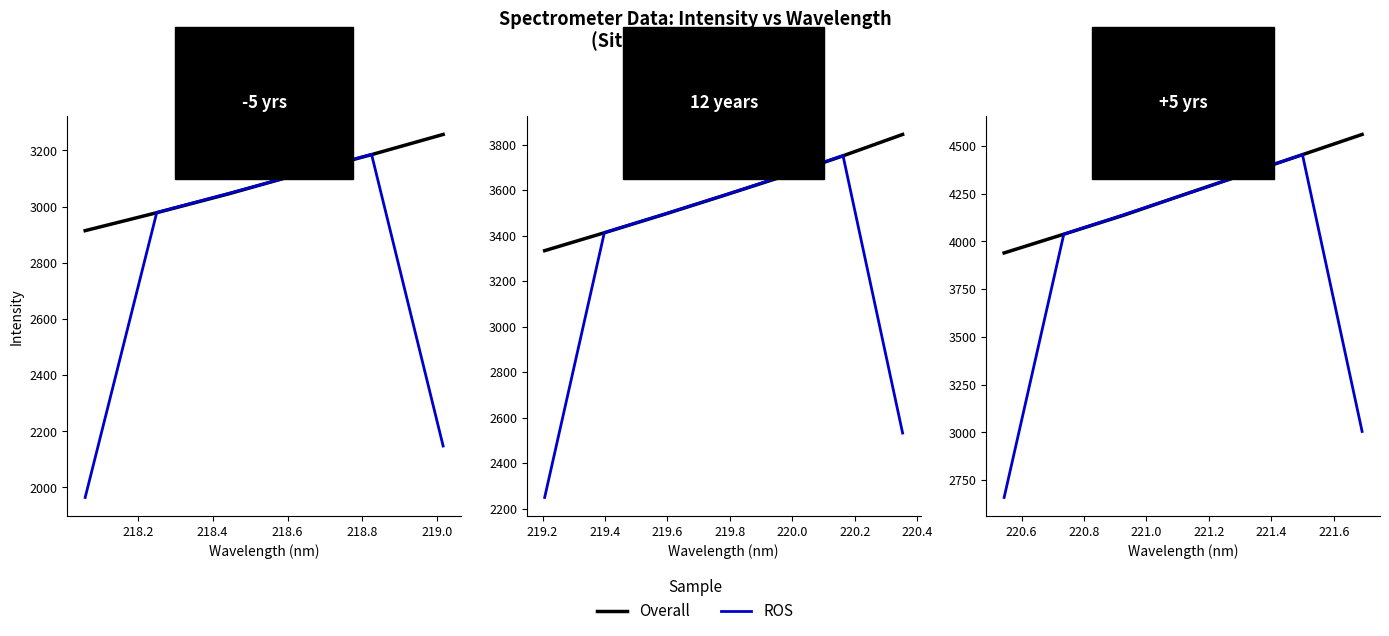

Where do ROS and Overall first cross each other?

218.0 and 218.2